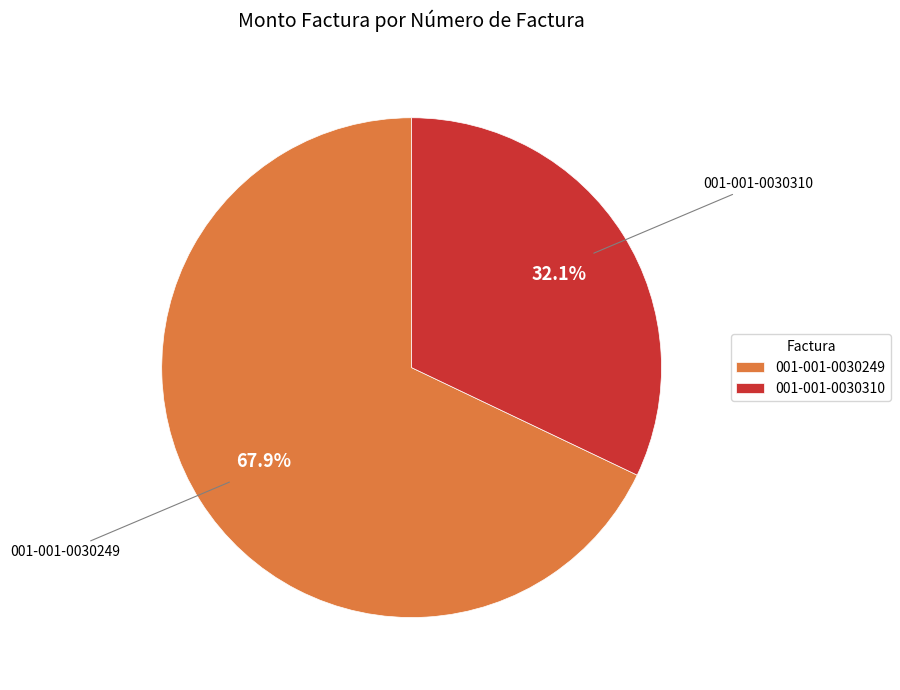

To the nearest percent, what is the average slice percentage?

50%